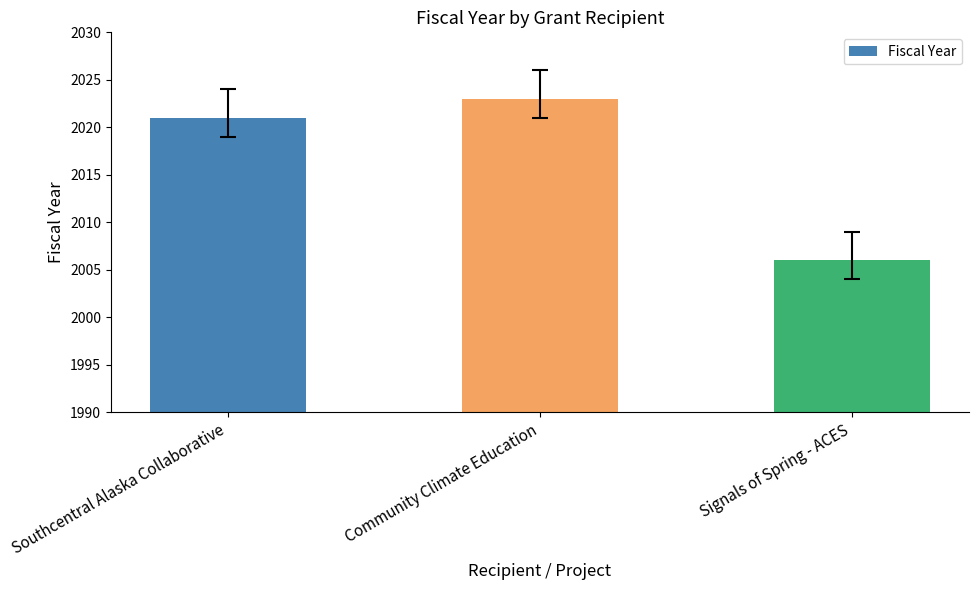

What position from the right is Southcentral Alaska Collaborative?

3